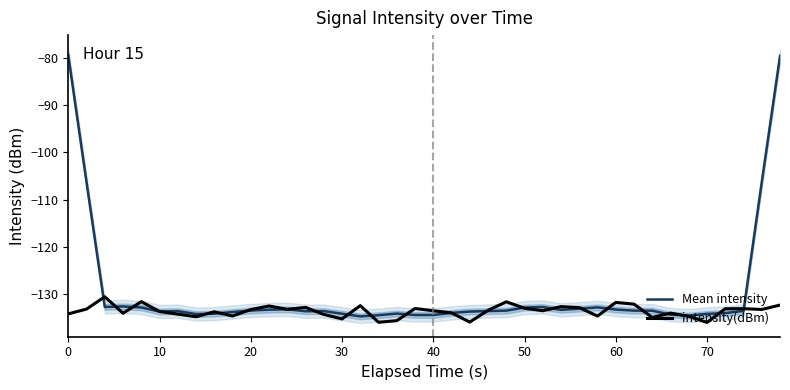

What is the maximum value for intensity(dBm)?

-130.5